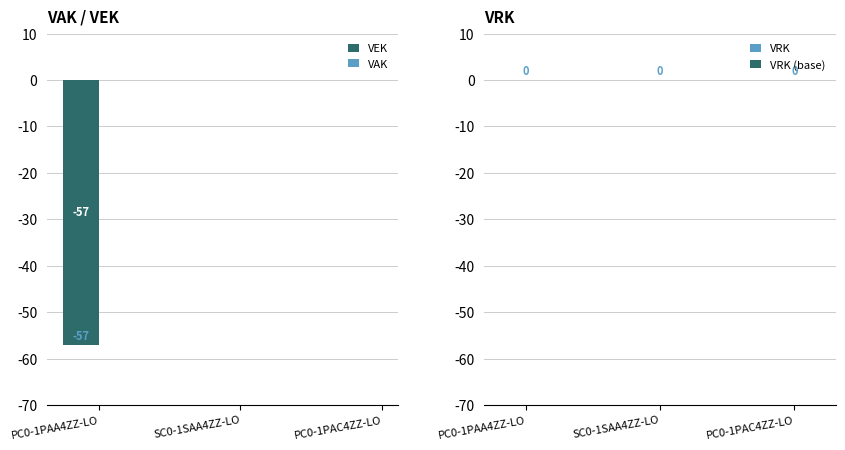

Reading left to right, list all the values displayed in this chart.

PC0-1PAA4ZZ-LO=-57	SC0-1SAA4ZZ-LO=0	PC0-1PAC4ZZ-LO=0